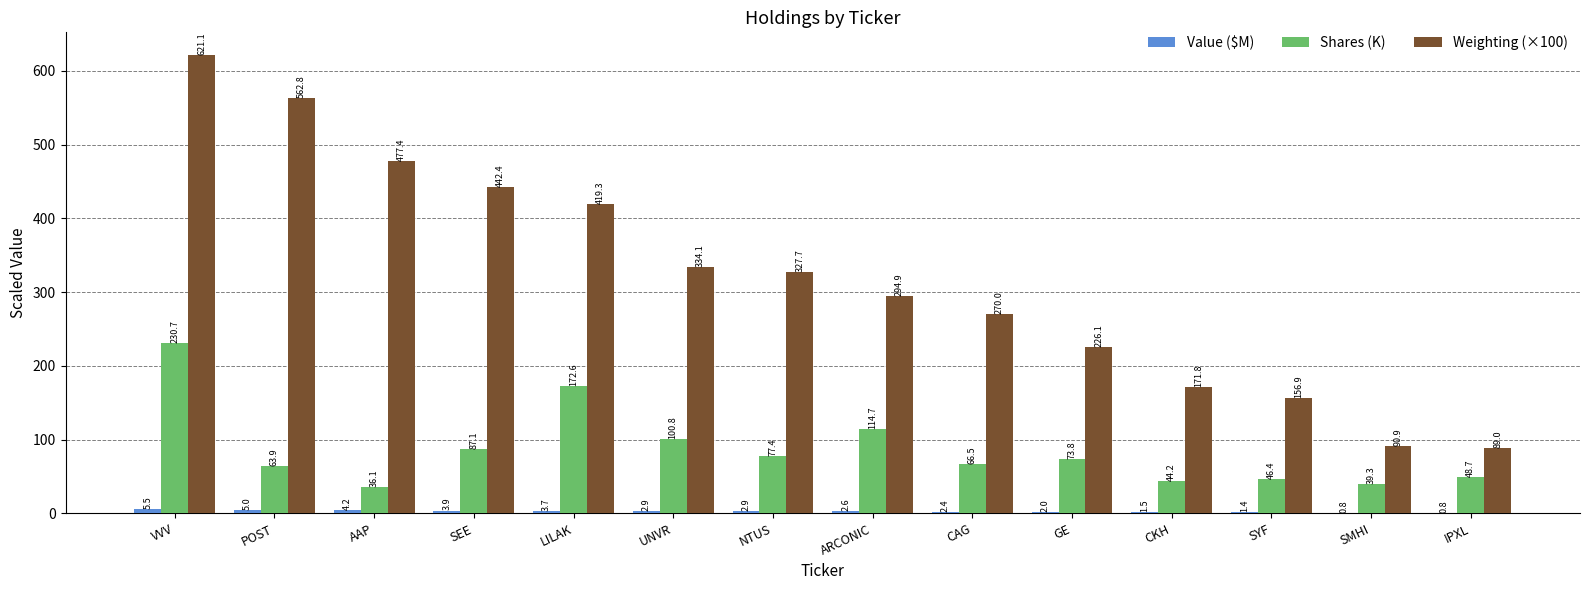

Which series has the largest range (max minus min)?

Weighting (×100)